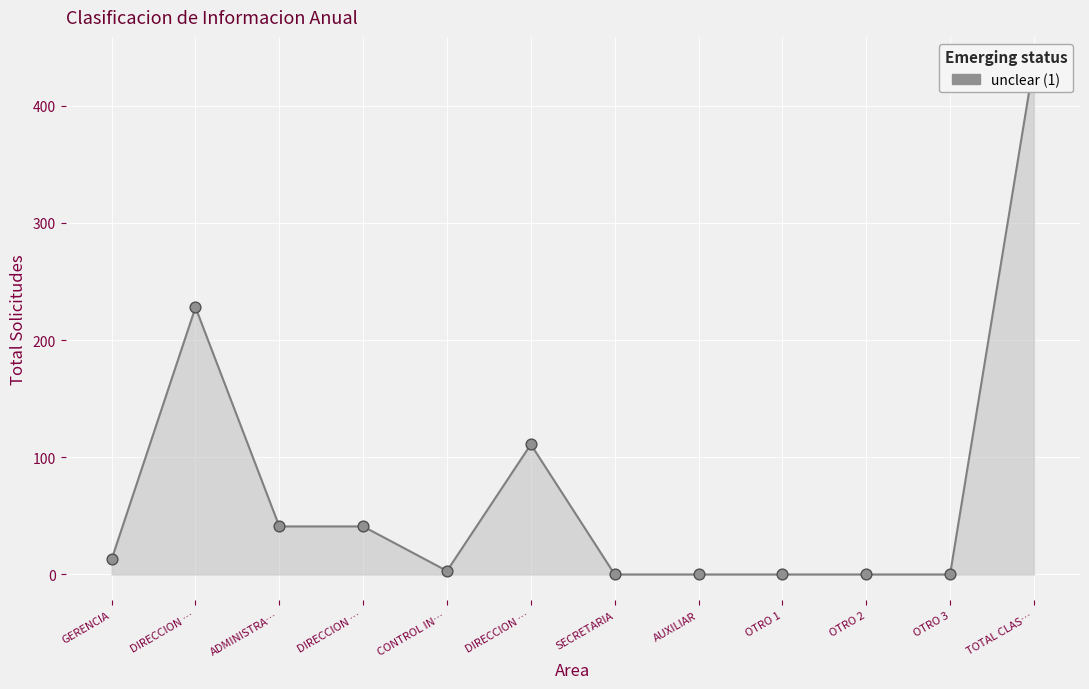

Approximately how many times larger is the value at GERENCIA compared to CONTROL IN…?

4.3